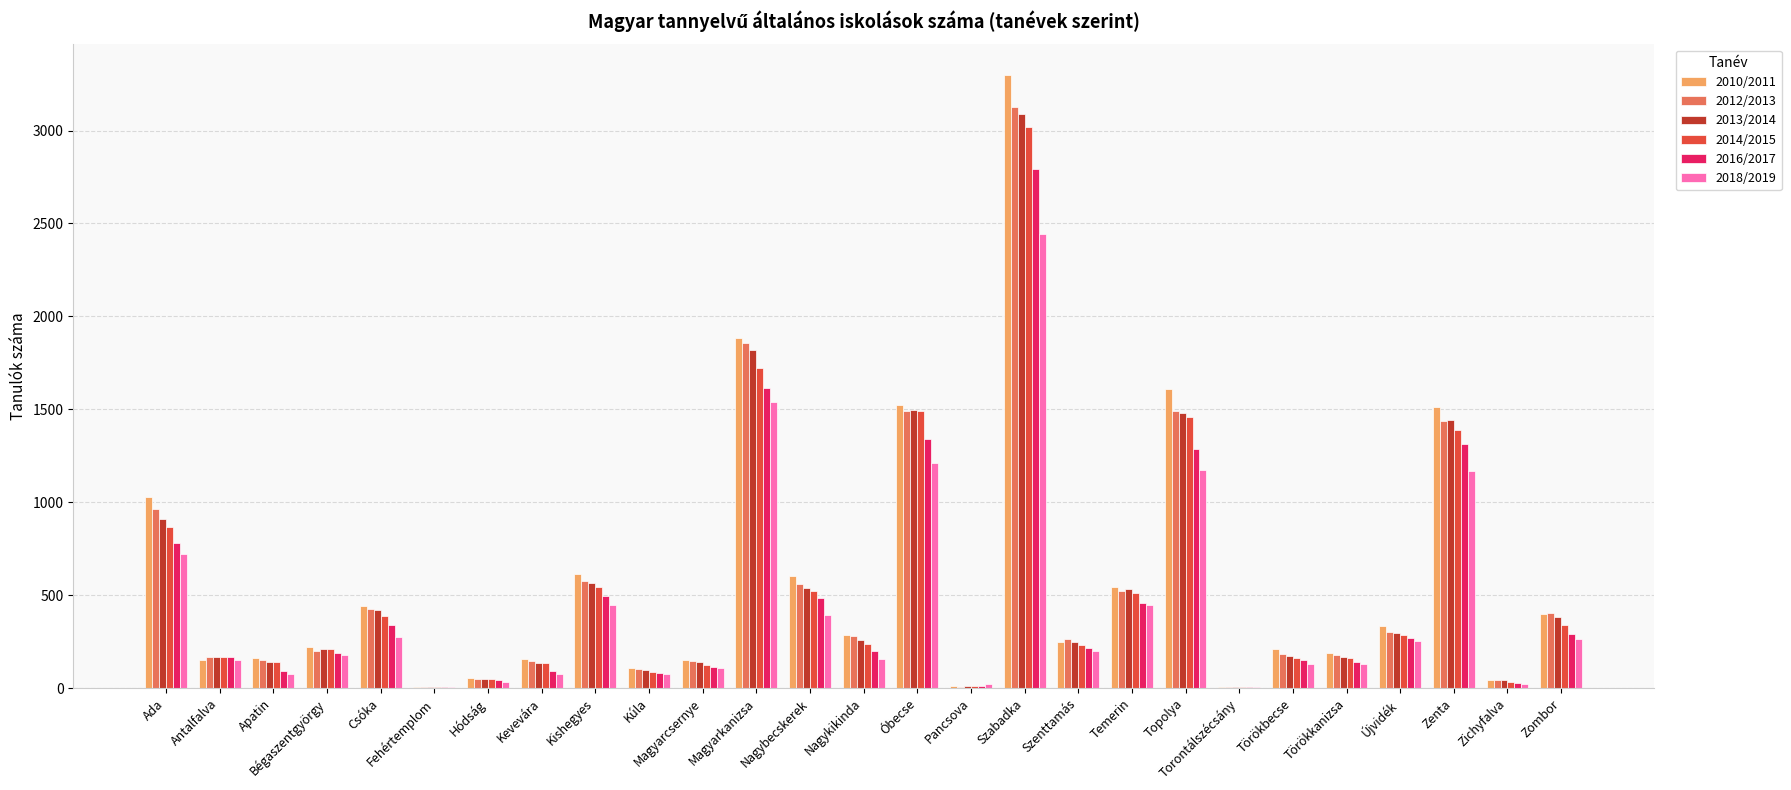

At which category is the sum across all series the highest?

Szabadka